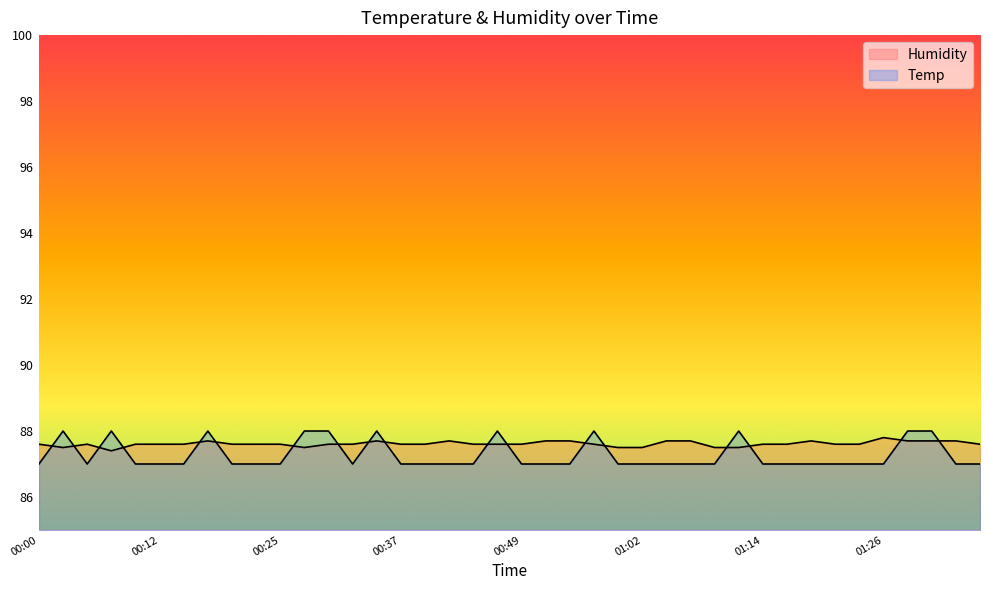

What position from the left is 01:16?

32